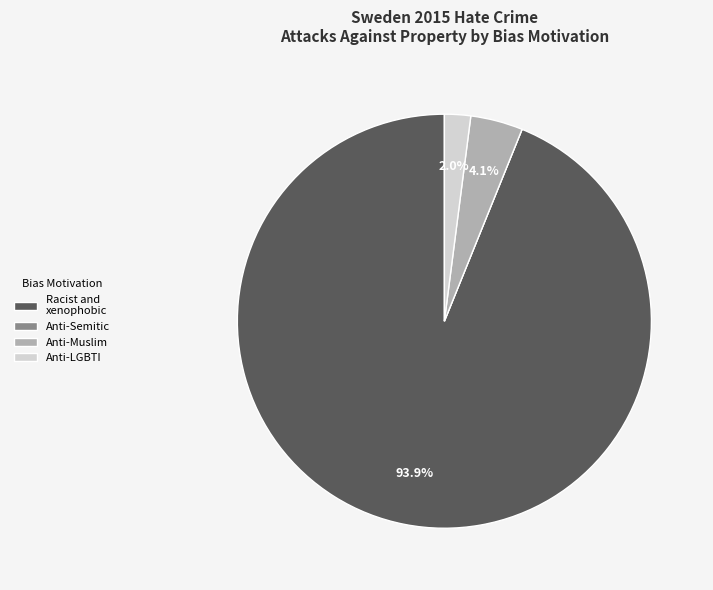

Does Racist and xenophobic represent more than half of the total?

Yes